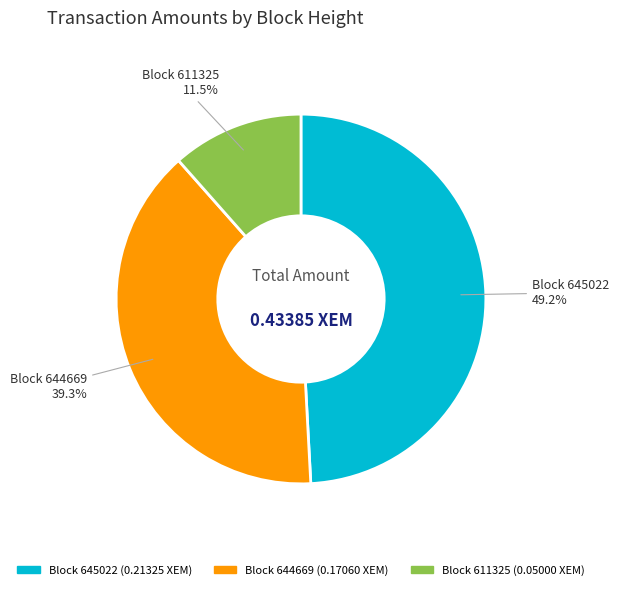

Count the number of slices in the pie.

3